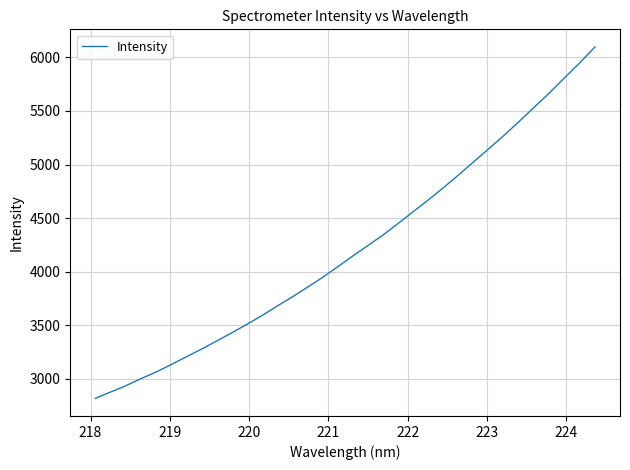

Does the chart display data point markers on the line(s)?

No